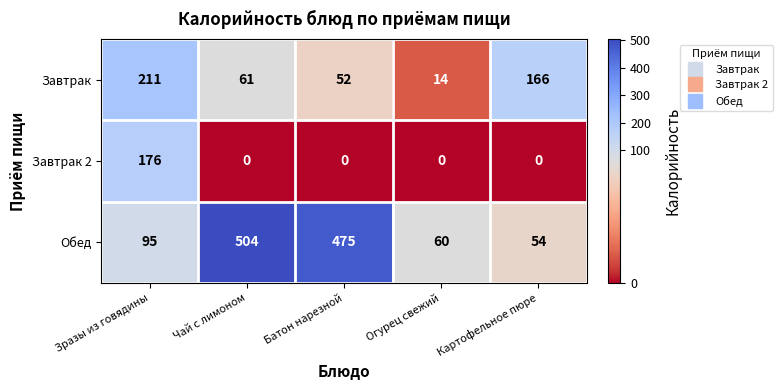

The Завтрак series shows 91 at Батон нарезной. True or false?

False